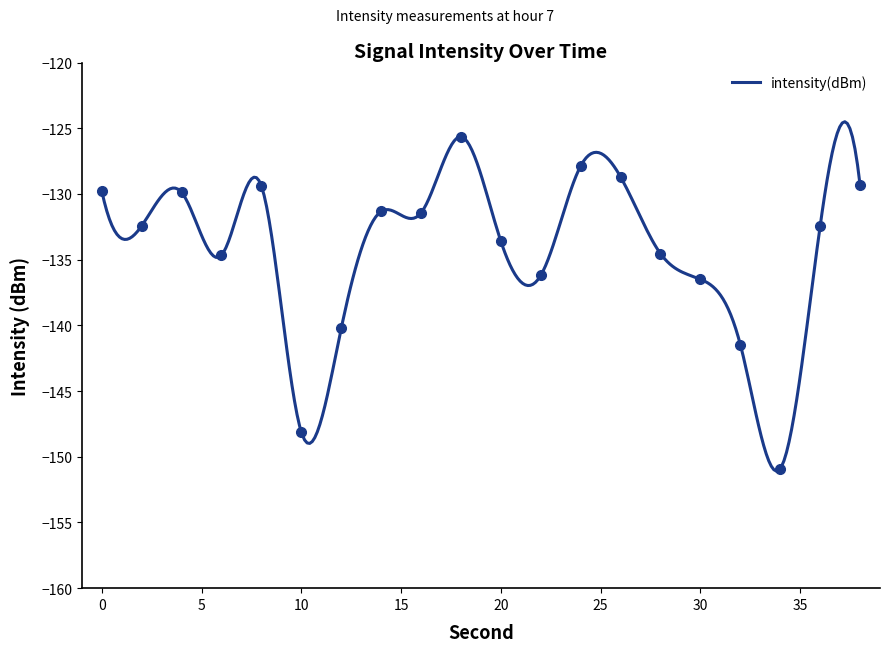

Reading left to right, extract all data points from this chart.

-129.8	-132.4	-129.9	-134.7	-129.4	-148.1	-140.2	-131.3	-131.4	-125.6	-133.6	-136.2	-127.9	-128.7	-134.5	-136.5	-141.5	-150.9	-132.4	-129.3